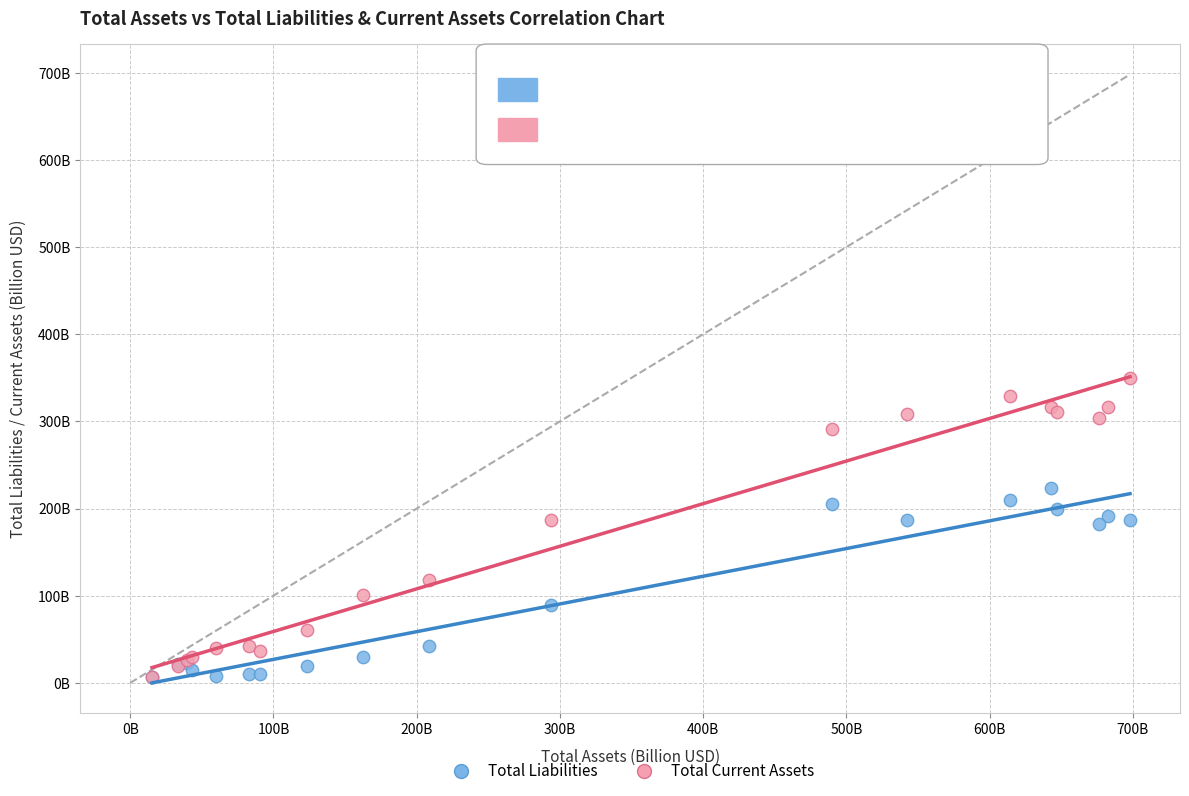

What are all the series names shown in the legend?

Total Liabilities, Total Current Assets